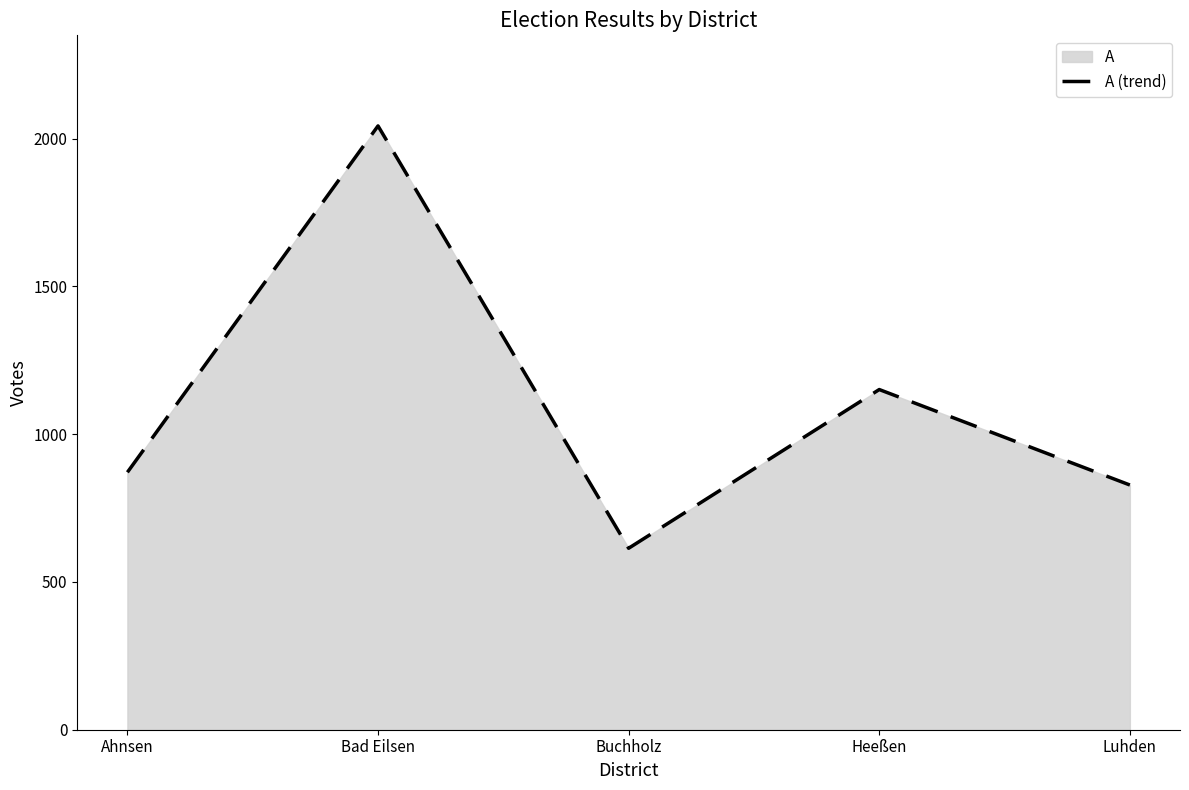

How many interior local peaks (higher than both neighbors) does the data have?

2